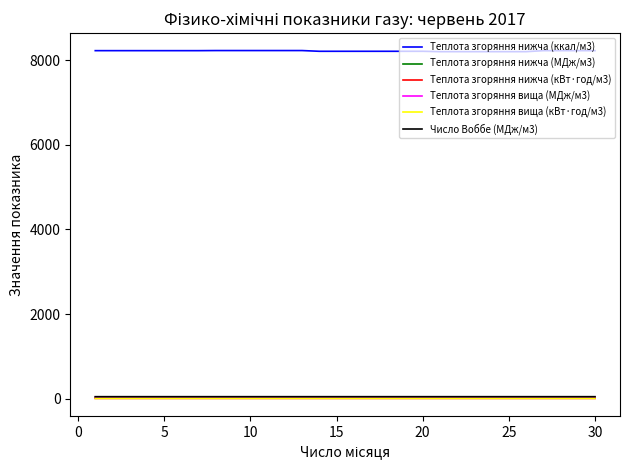

Count the number of data series in this chart.

6